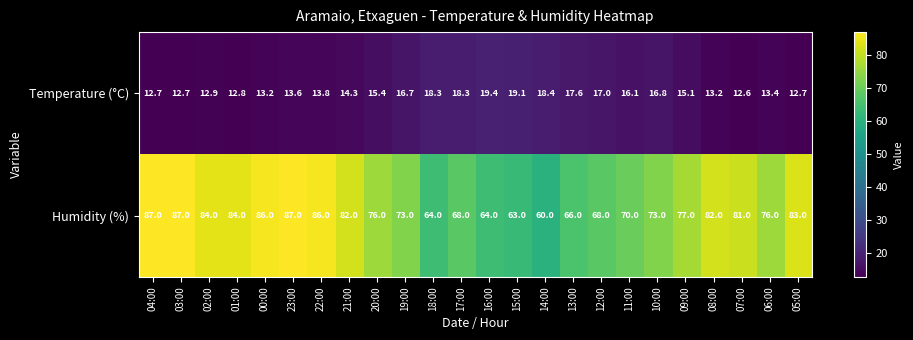

Which category has the lowest value in the Temperature (°C) series?

07:00